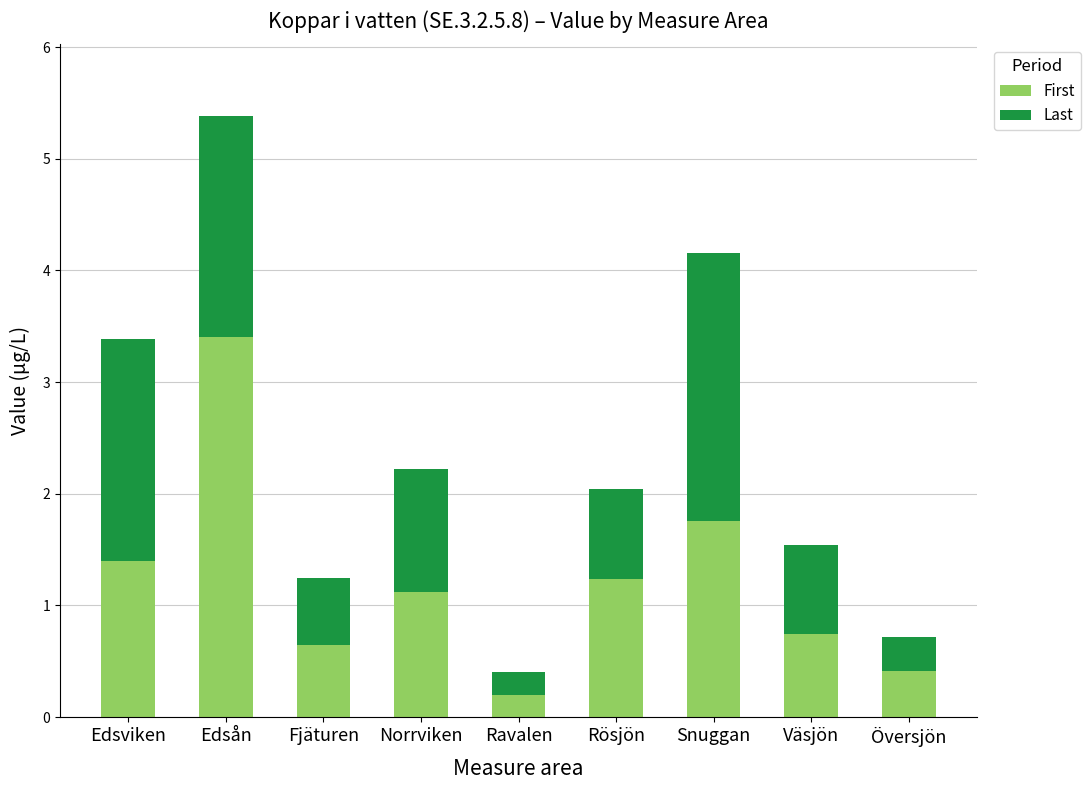

What is the total value across all series at Norrviken?

2.2